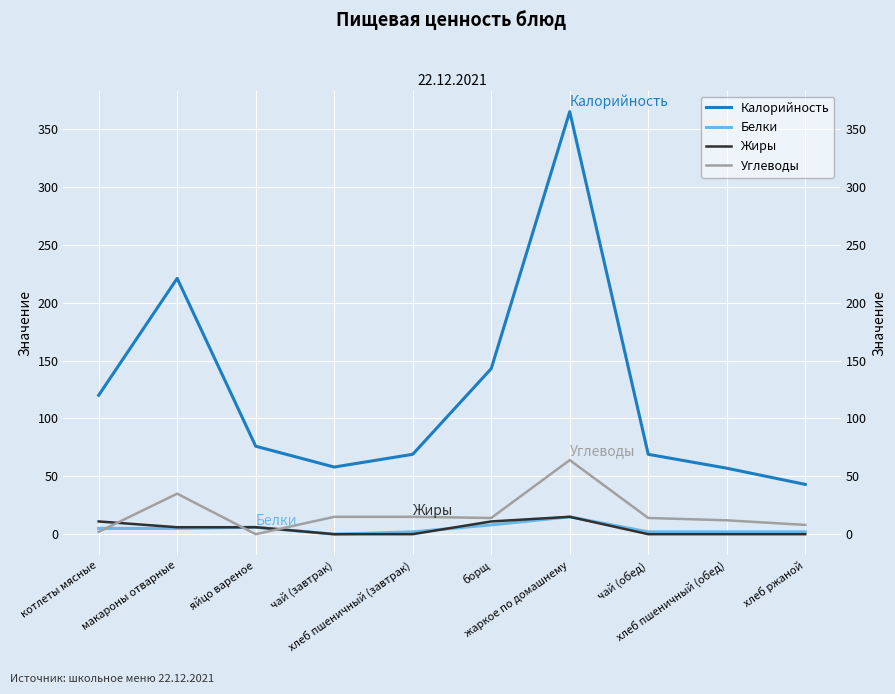

How many values in the Калорийность series exceed 76?

4